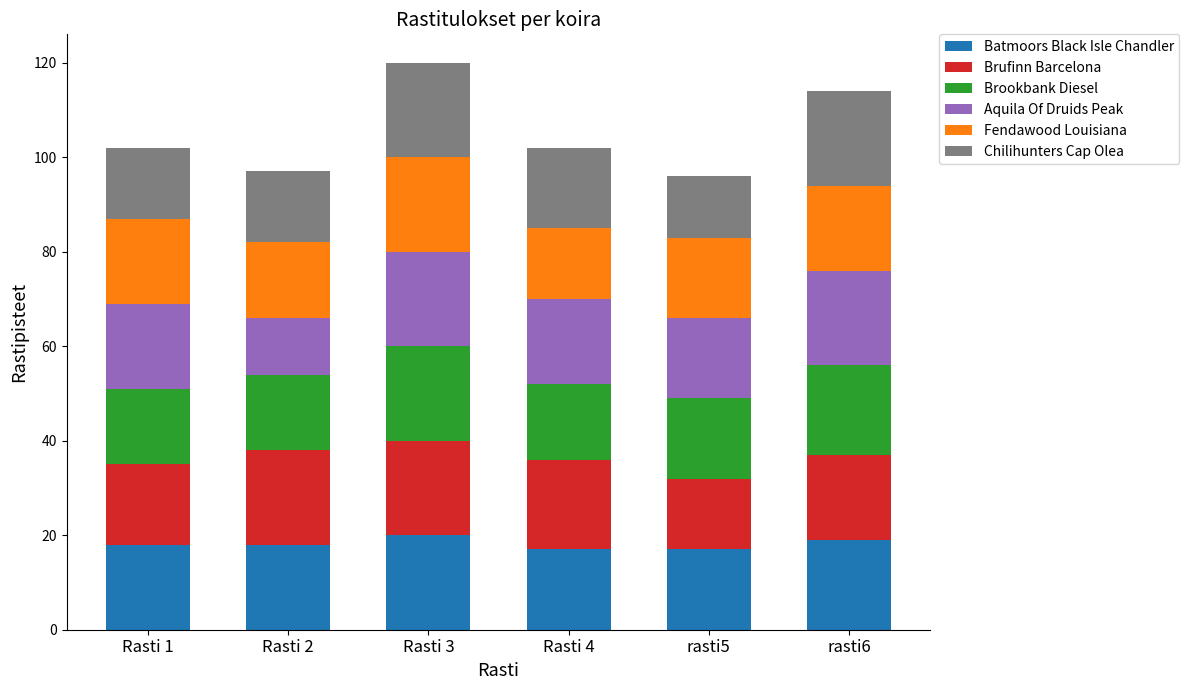

True or false: Batmoors Black Isle Chandler has a value of 4 at Rasti 3.

False